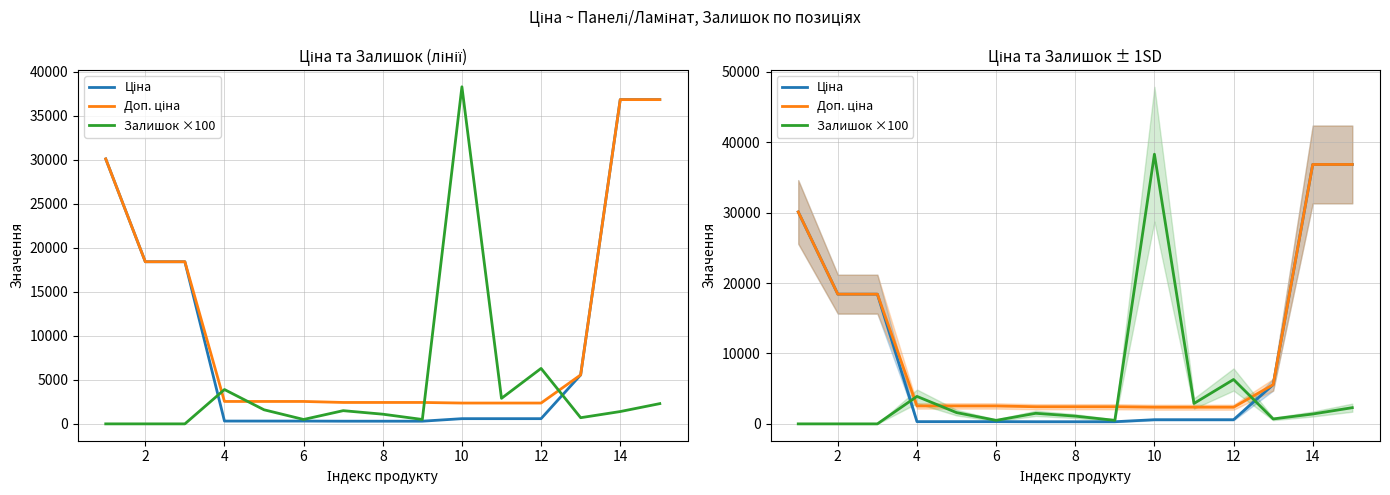

What is the average value of the Доп. ціна series?

11215.0